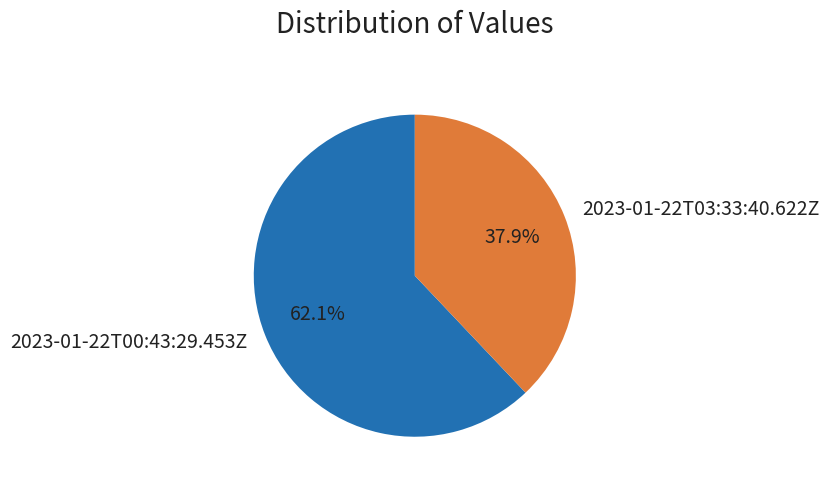

Combined, what portion of the pie is 2023-01-22T03:33:40.622Z and 2023-01-22T00:43:29.453Z?

100.0%